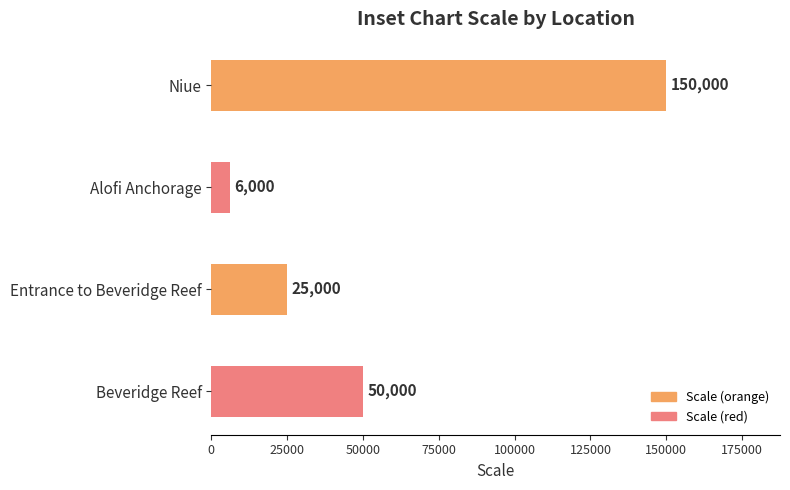

Reading top to bottom, extract all data points from this chart.

Niue=150000	Alofi Anchorage=6000	Entrance to Beveridge Reef=25000	Beveridge Reef=50000